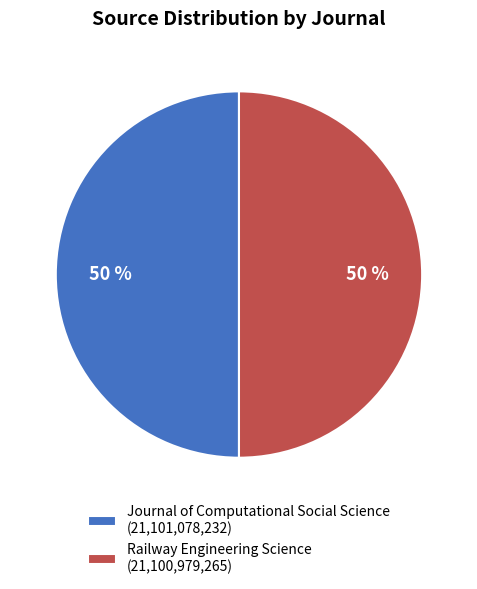

To the nearest percent, what is the combined percentage of Journal of Computational Social Science (21,101,078,232) and Railway Engineering Science (21,100,979,265)?

100%